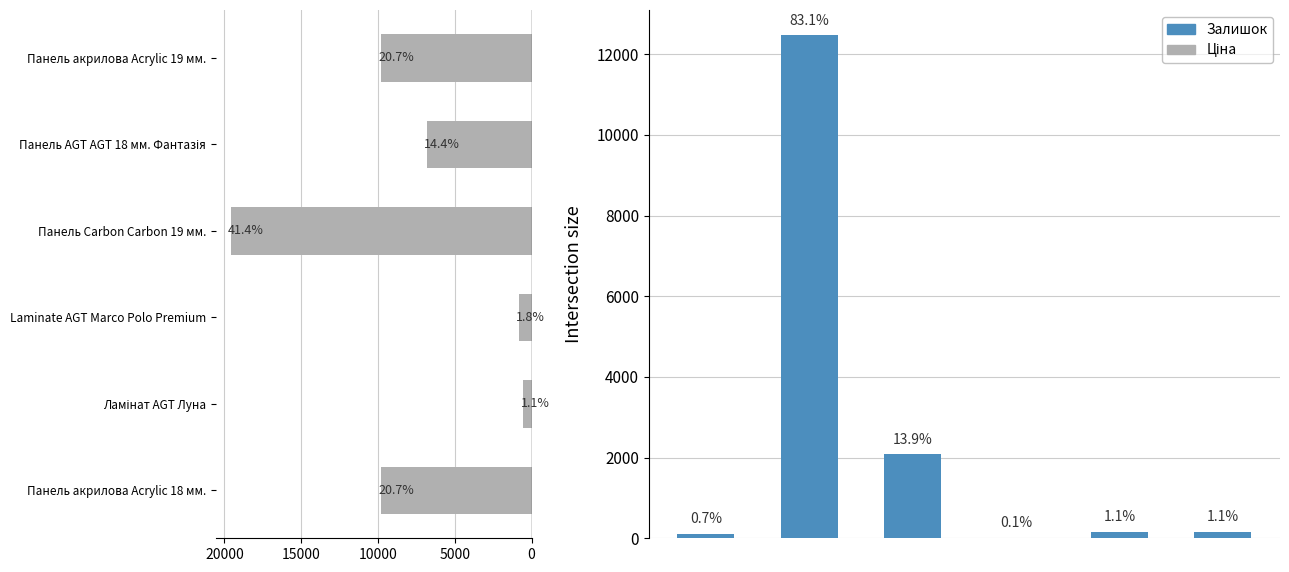

What is the value of the Ціна bar at the 1st from the left?

9775.5